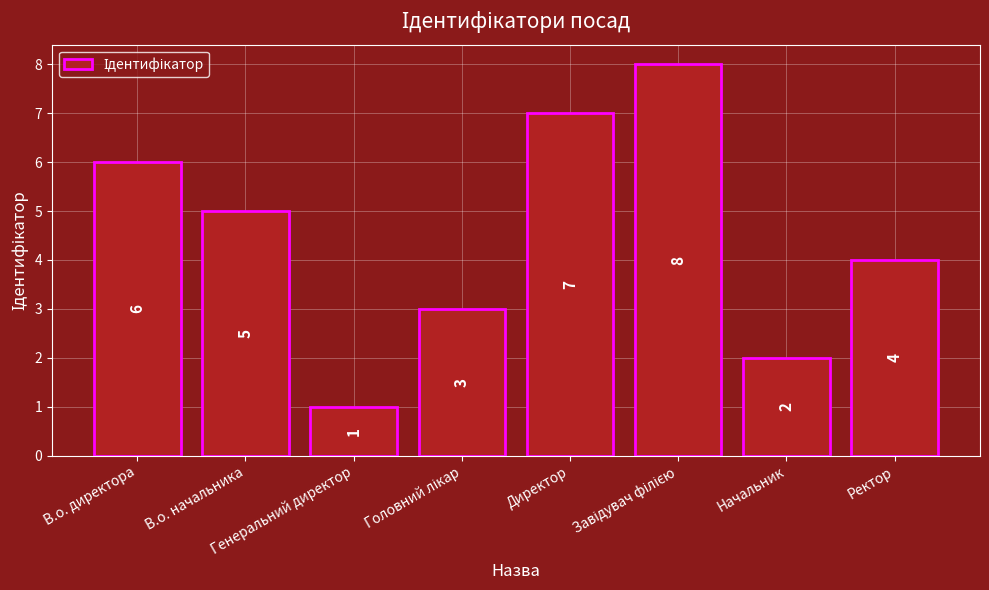

What is the change in value from В.о. директора to Генеральний директор?

-5